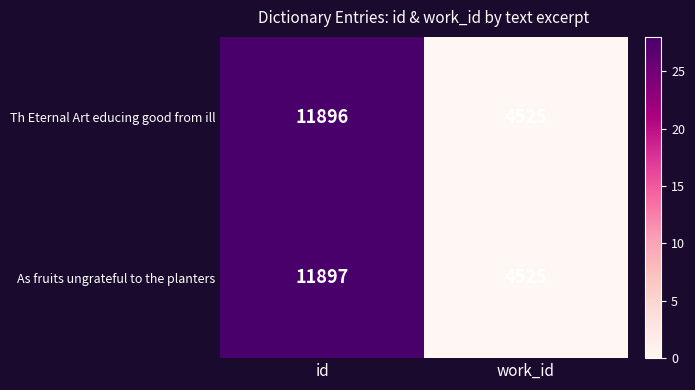

Which series has the largest total across all categories?

As fruits ungrateful to the planters